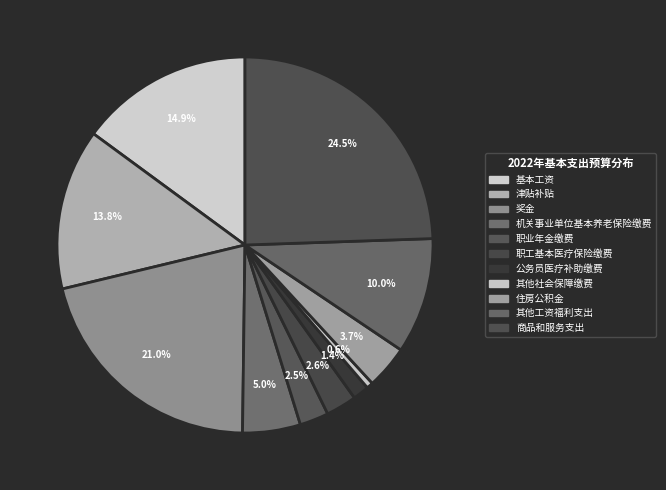

Count the number of slices in the pie.

11